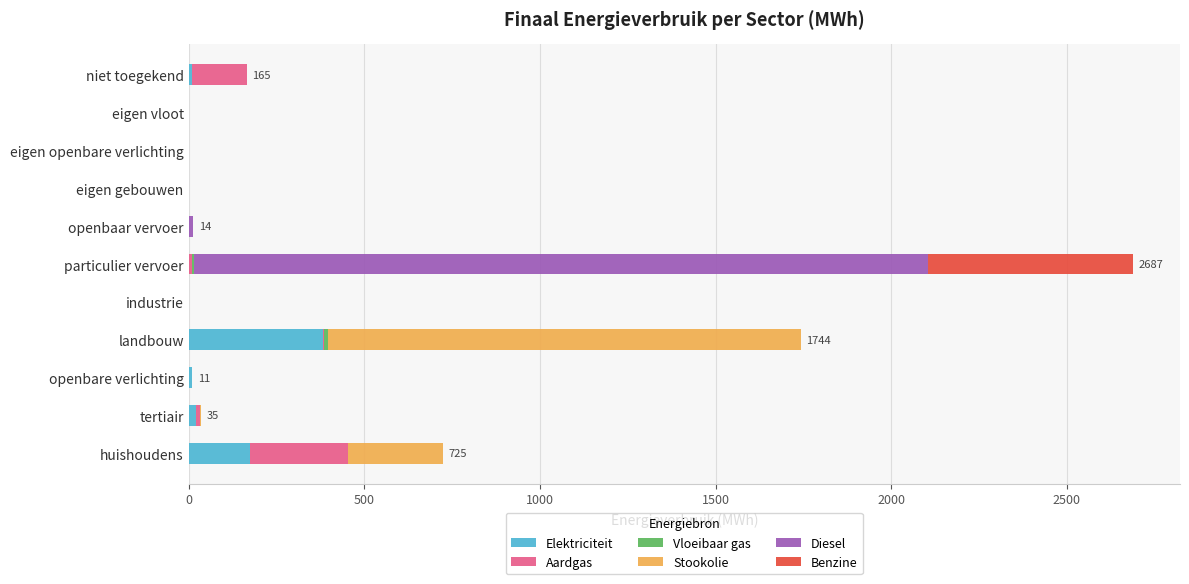

What is the maximum value for Elektriciteit?

381.1